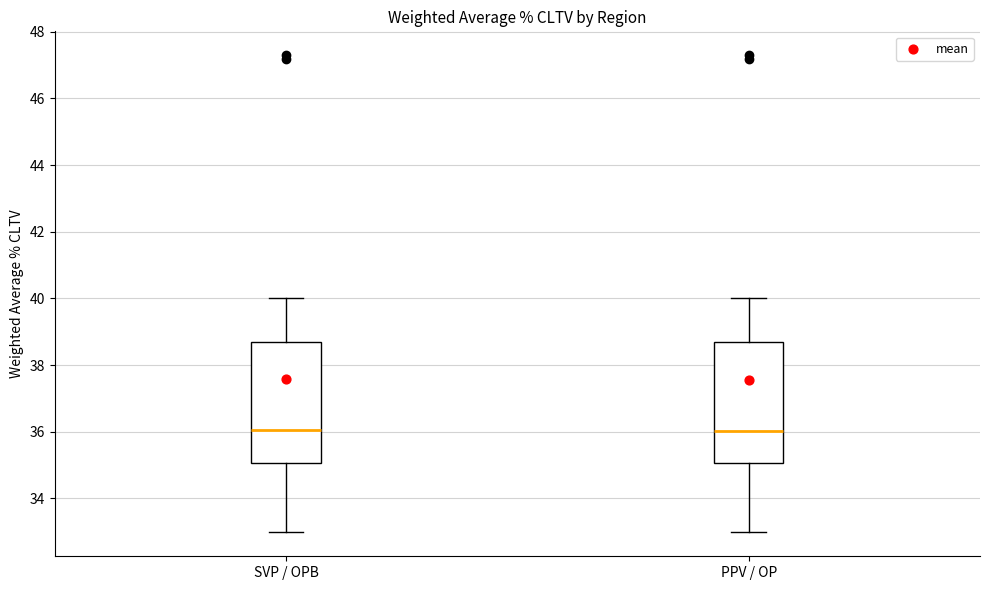

Where is the lower edge of the box for PPV / OP on the y-axis? The values are not printed on the chart, so give them approximately, as read against the axis.

35.0